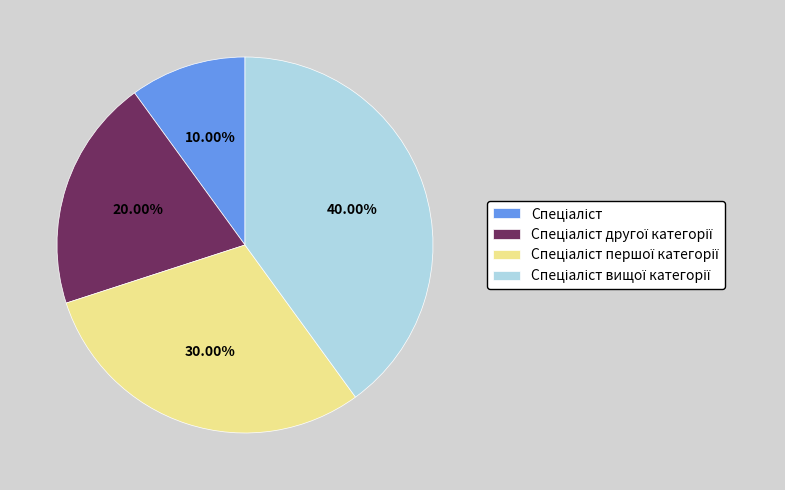

How many segments does this pie chart have?

4